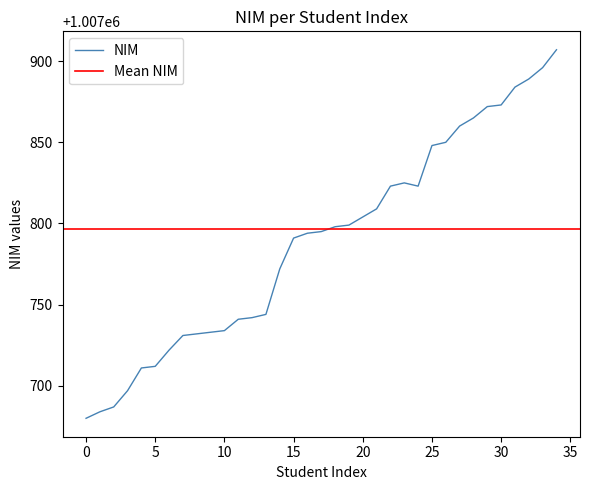

What is the ratio of the value at 2 to the value at 4?

1.0